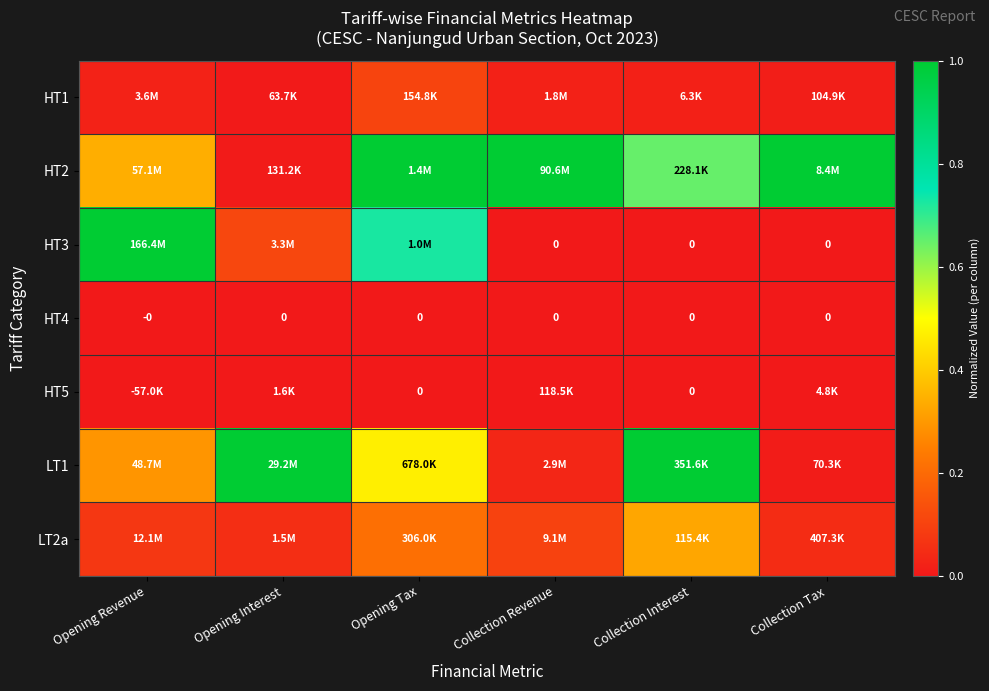

The LT1 series shows 1.5 at Collection Interest. True or false?

False